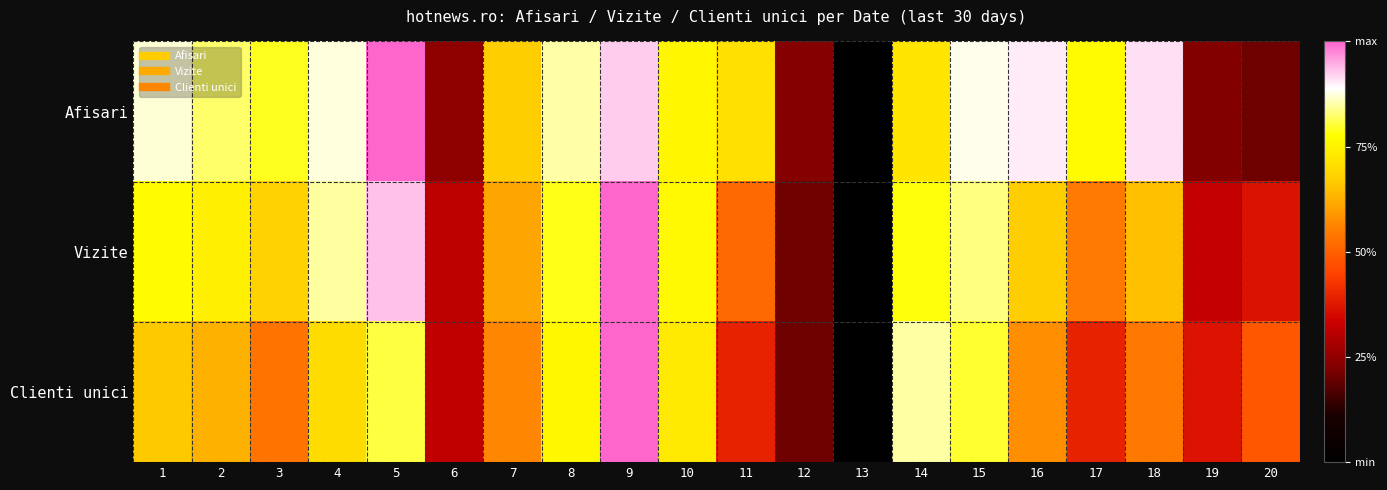

Which label corresponds to the smallest value in the chart?

13